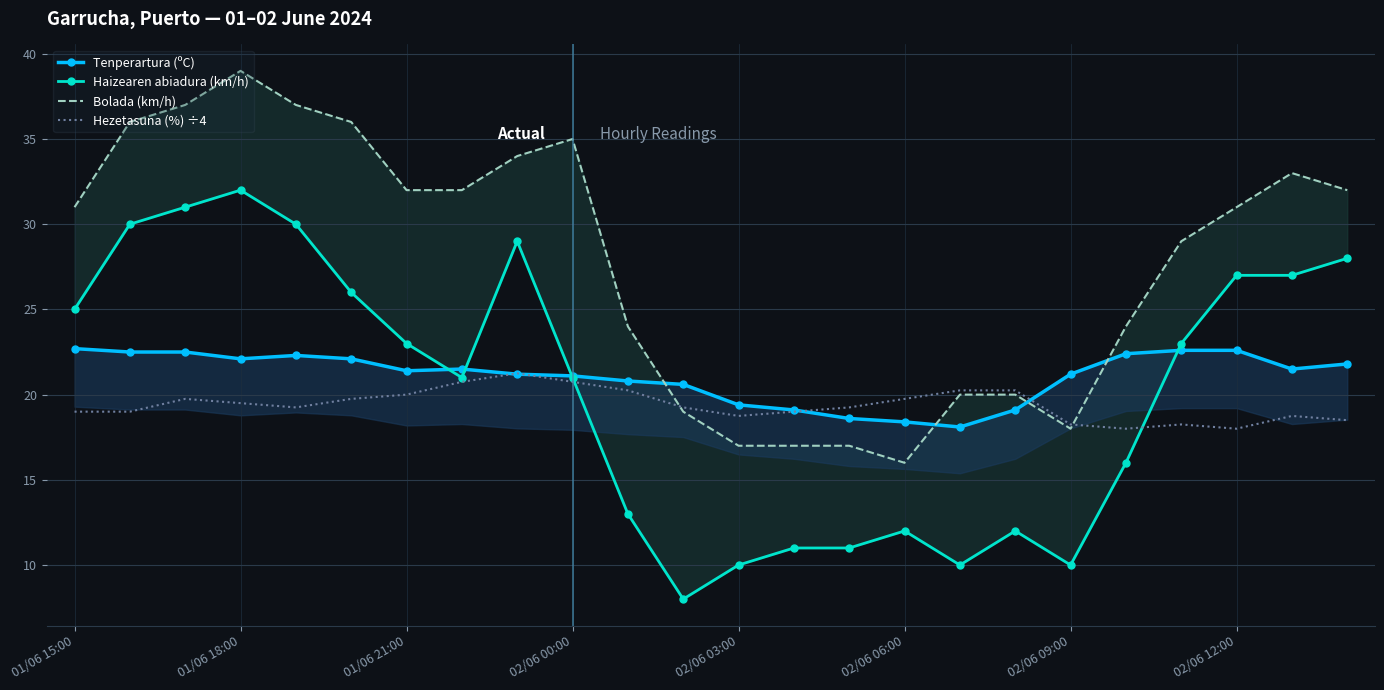

Does the chart have visible grid lines?

Yes